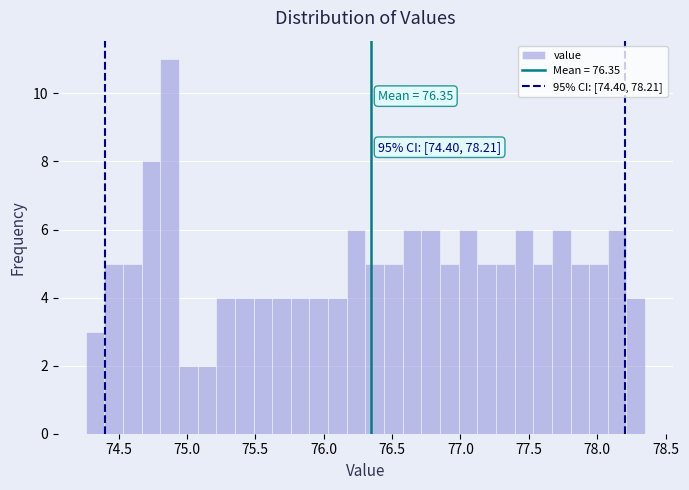

Read against the x-axis, roughly where is the centre of the tallest bar?

74.85